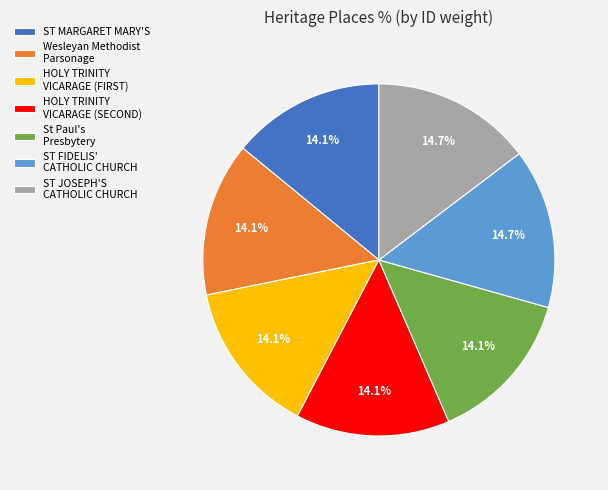

Do ST MARGARET MARY'S and Wesleyan Methodist Parsonage together represent more than half of the pie?

No